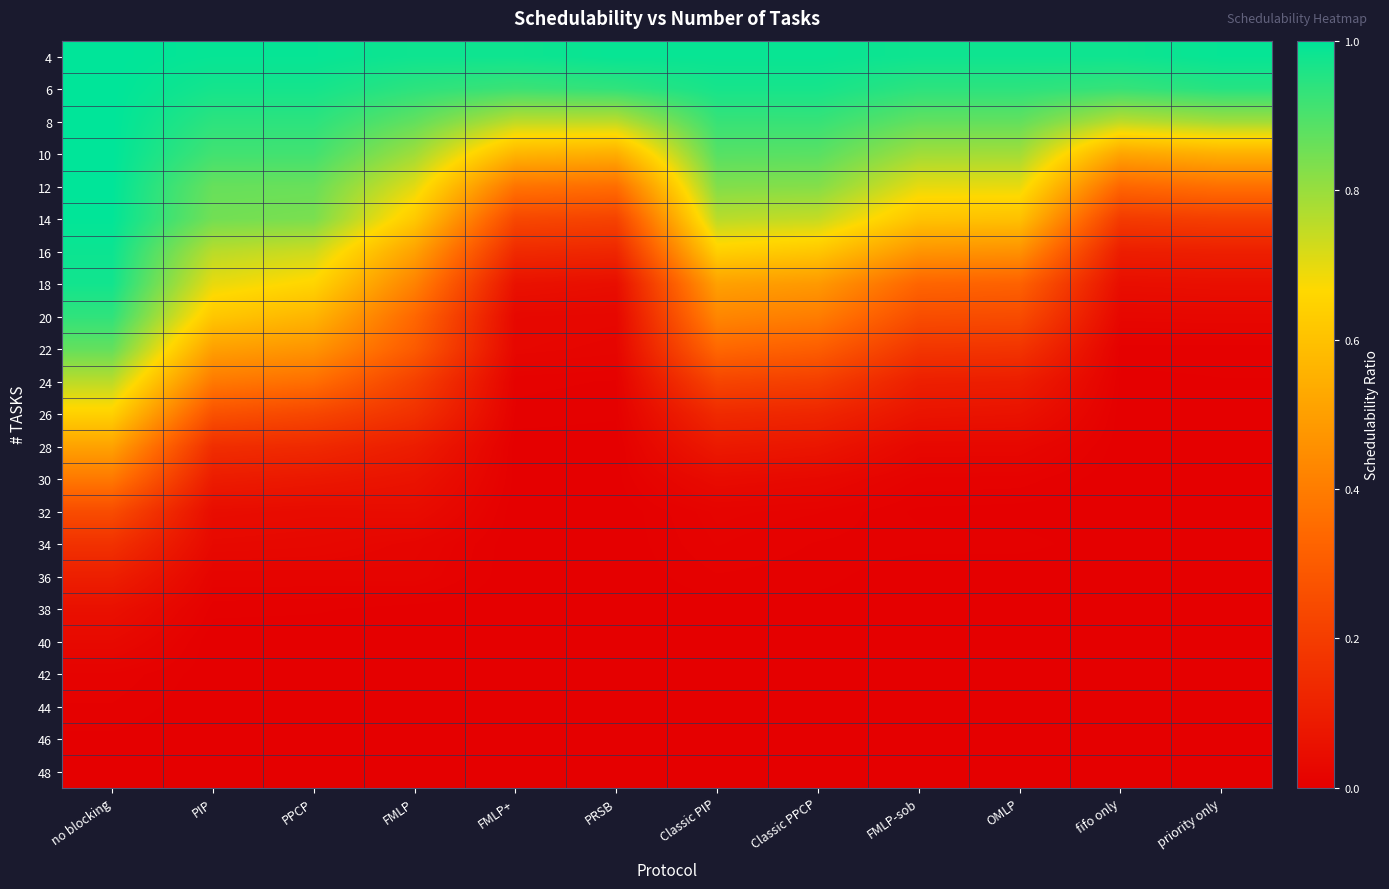

What is the total value across all series at PRSB?

4.0